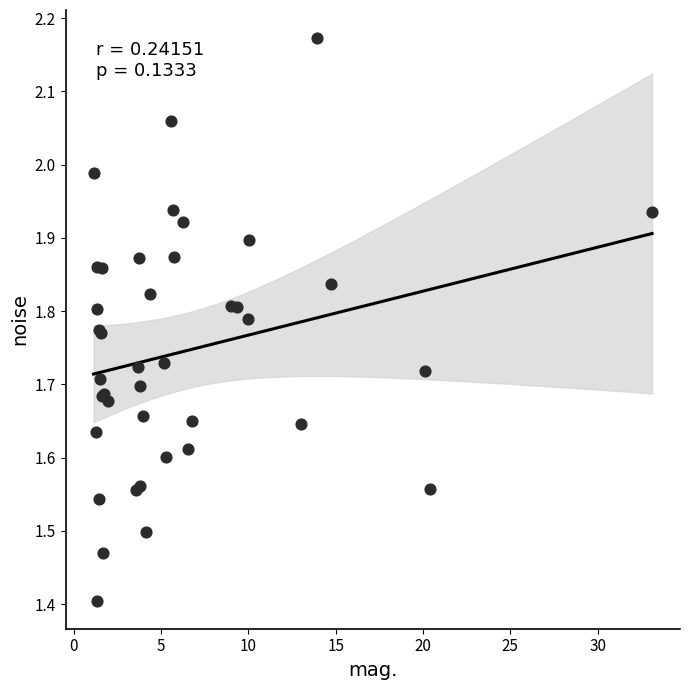

What Y value in the scatter plot is closest to 1?

1.4